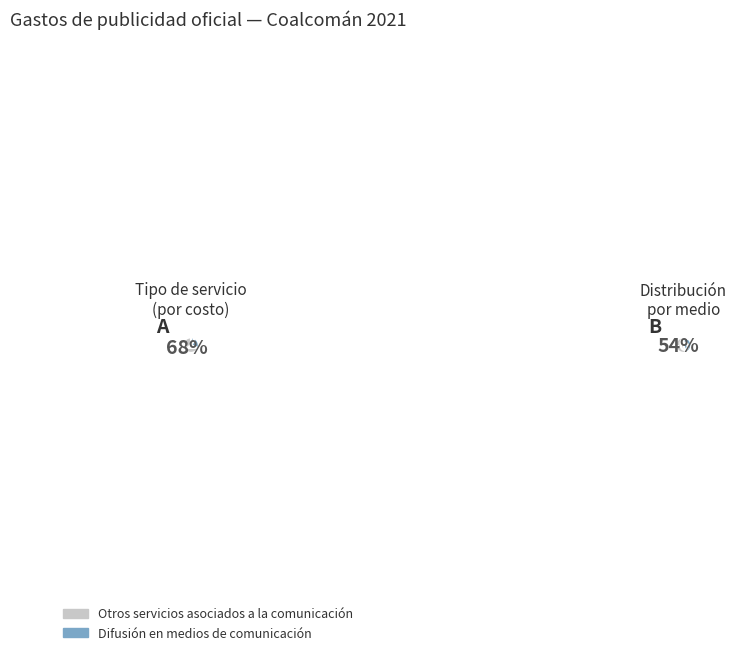

To the nearest percent, what is the difference between the largest and smallest slice percentages?

34%